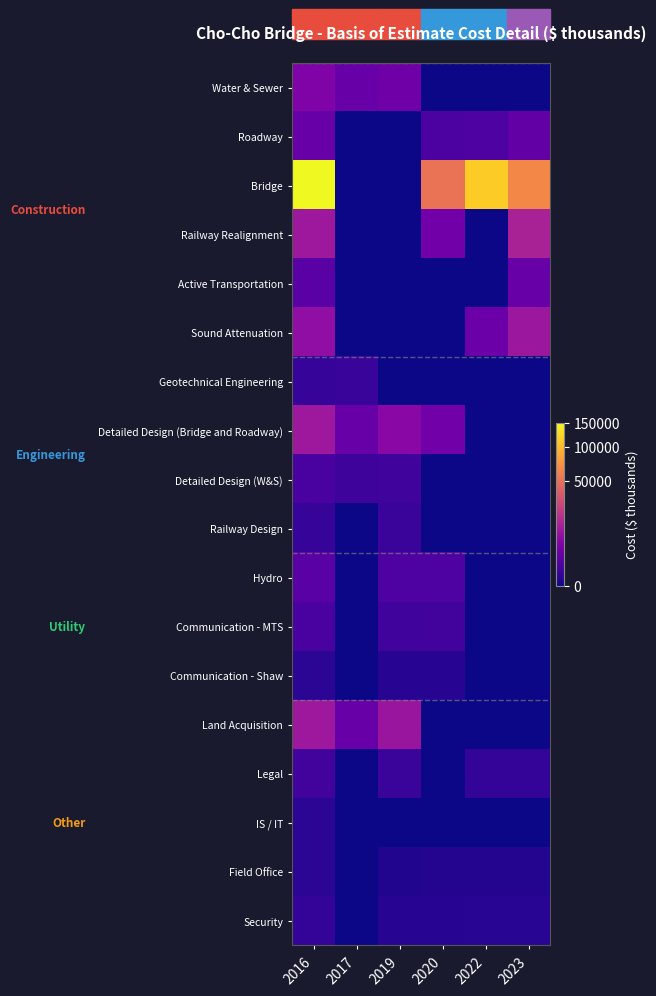

Which series changed the most between 2019 and 2022?

Bridge